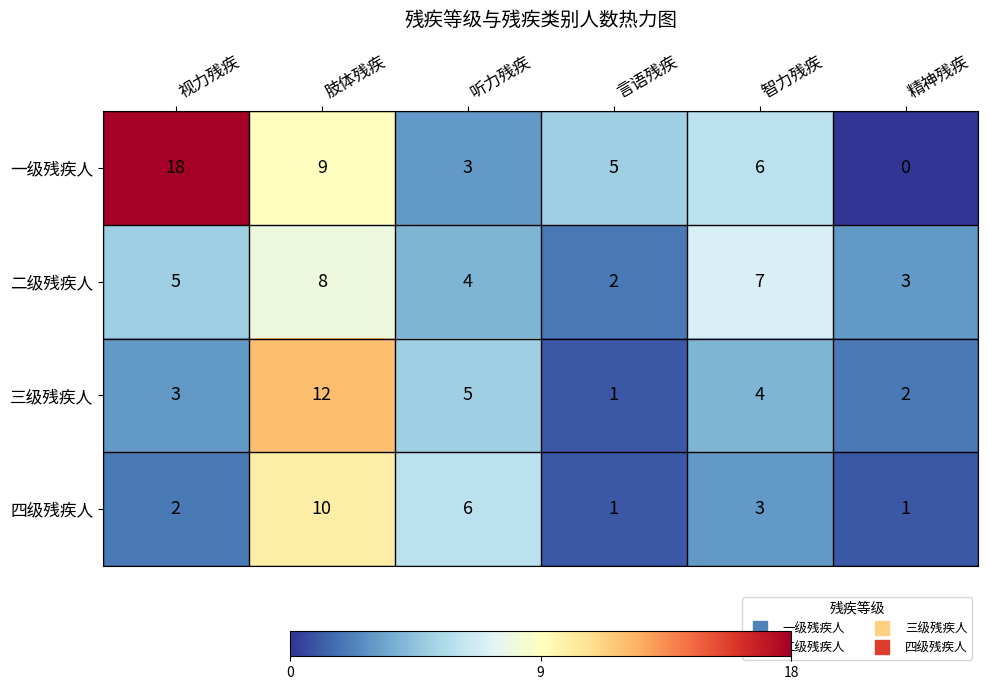

True or false: 二级残疾人 has a value of 5 at 视力残疾.

True